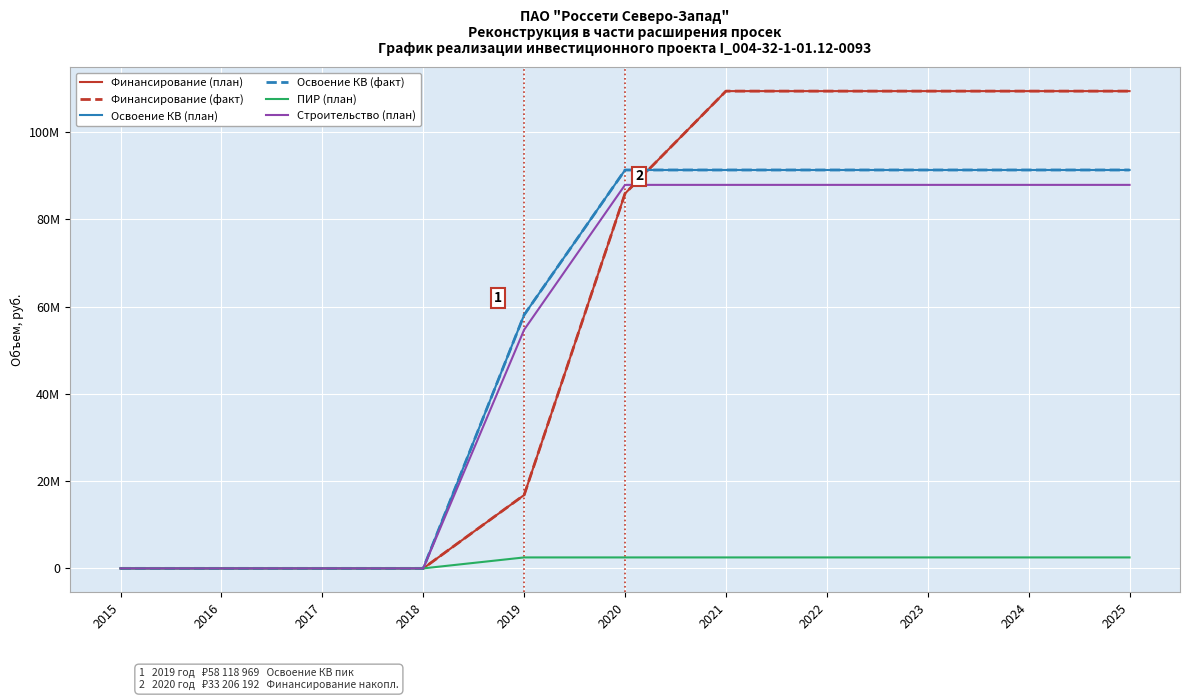

True or false: Финансирование (факт) has more than 0 interior local peaks.

False